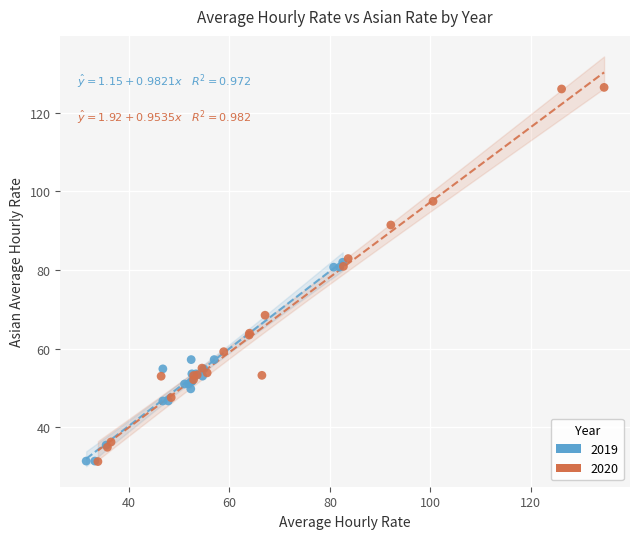

Which series contains the highest Y value?

2020